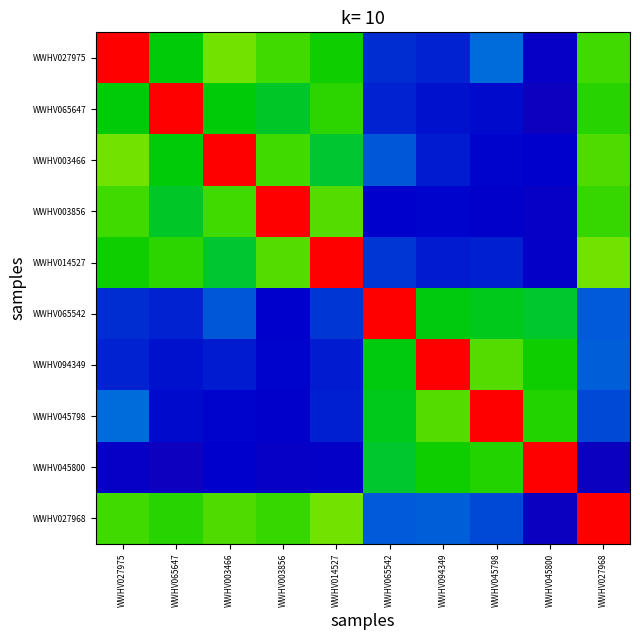

At how many categories does at least one series exceed 0?

10